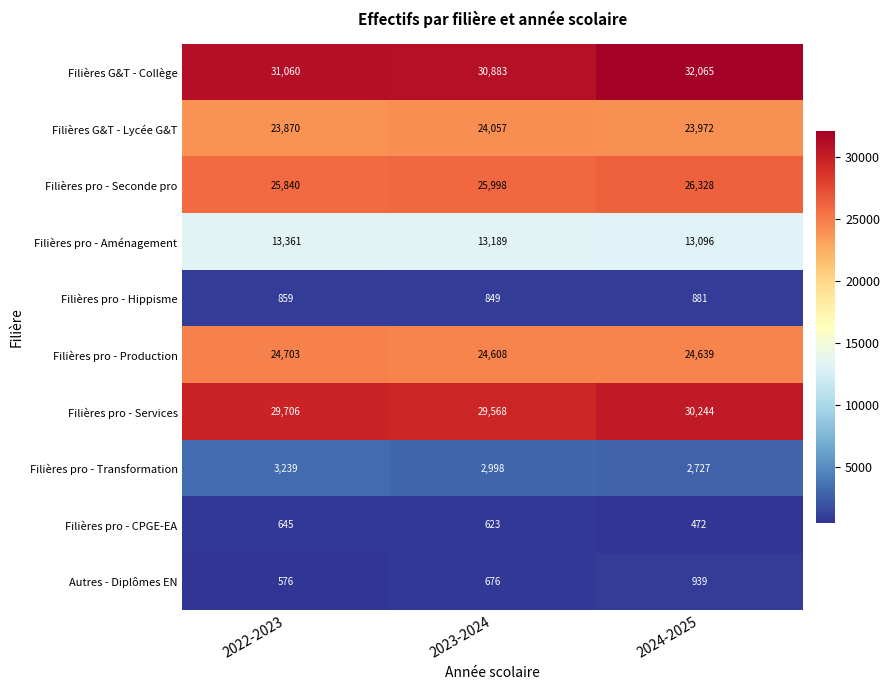

Which series changed the most between 2022-2023 and 2024-2025?

Filières G&T - Collège